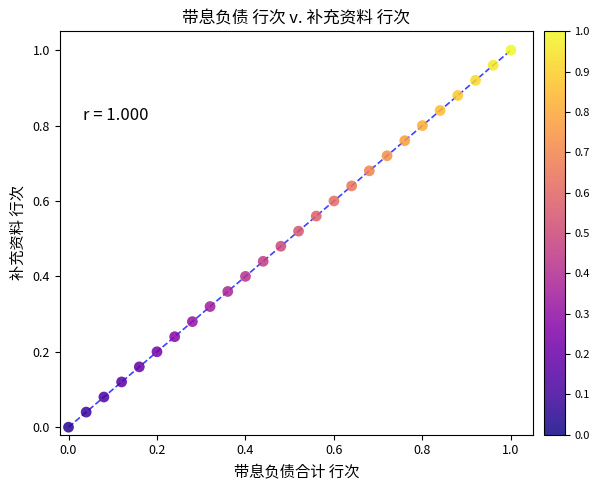

Count the number of points in this scatter plot.

26